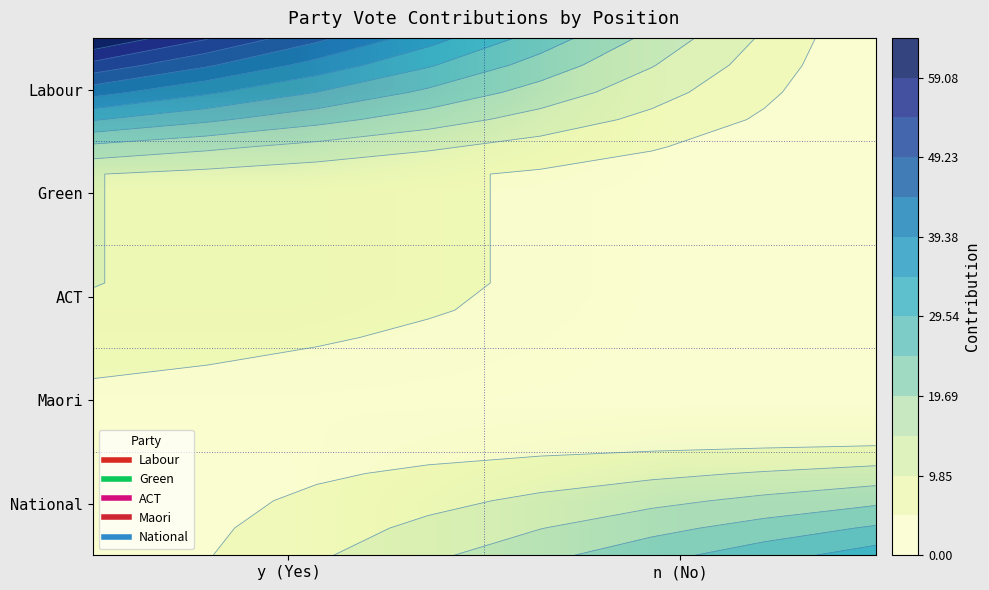

At which label is Labour closest to 32?

y (Yes)